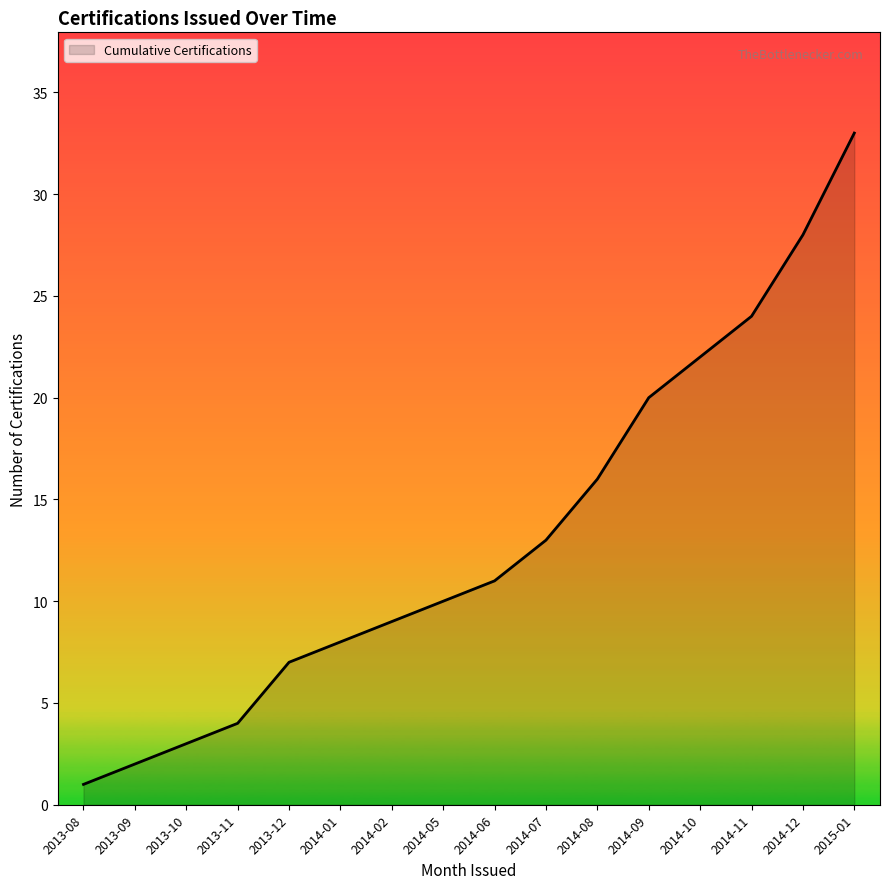

Is it true that the value at 2013-10 is 3?

True